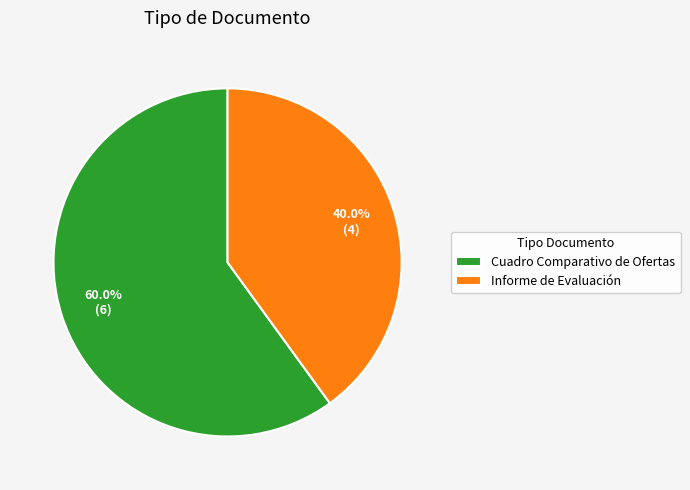

How many segments does this pie chart have?

2